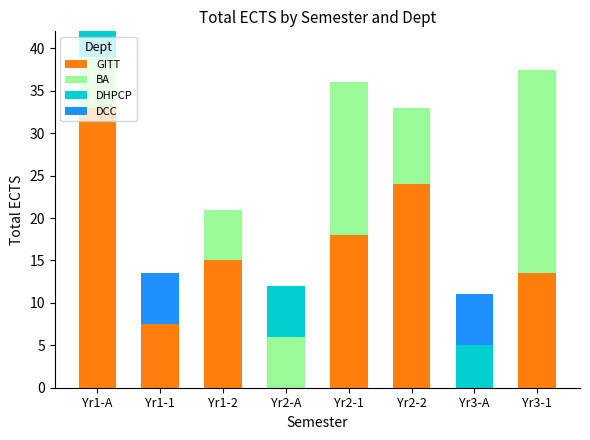

What is the total value across all series at Yr3-1?

37.5